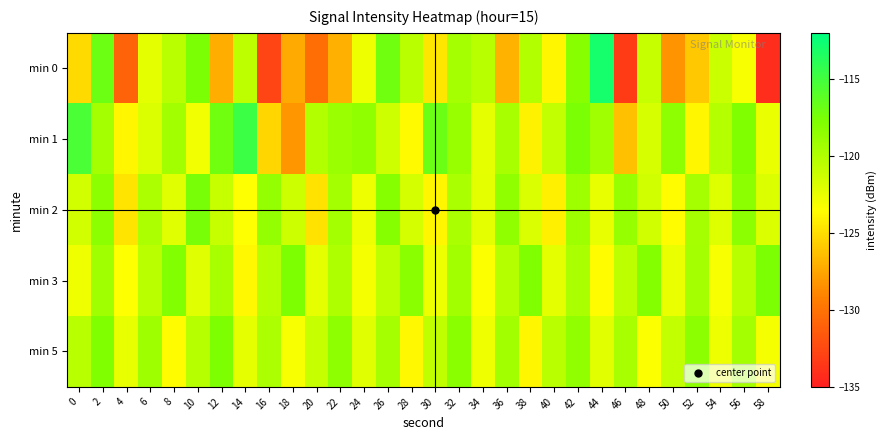

Count the number of data series in this chart.

5